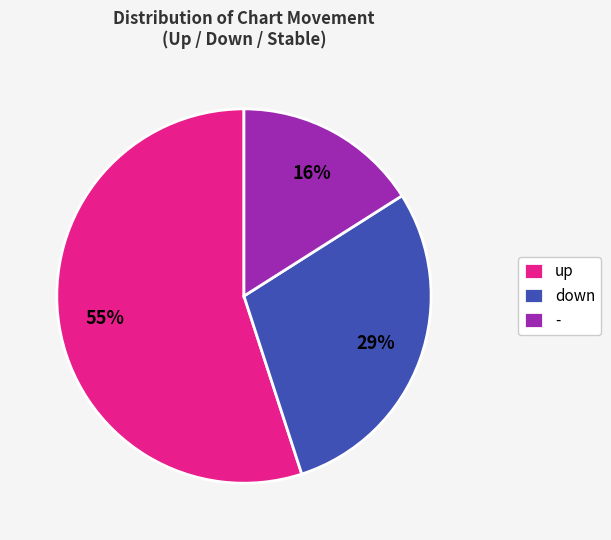

True or false: - accounts for 16% of the total.

True